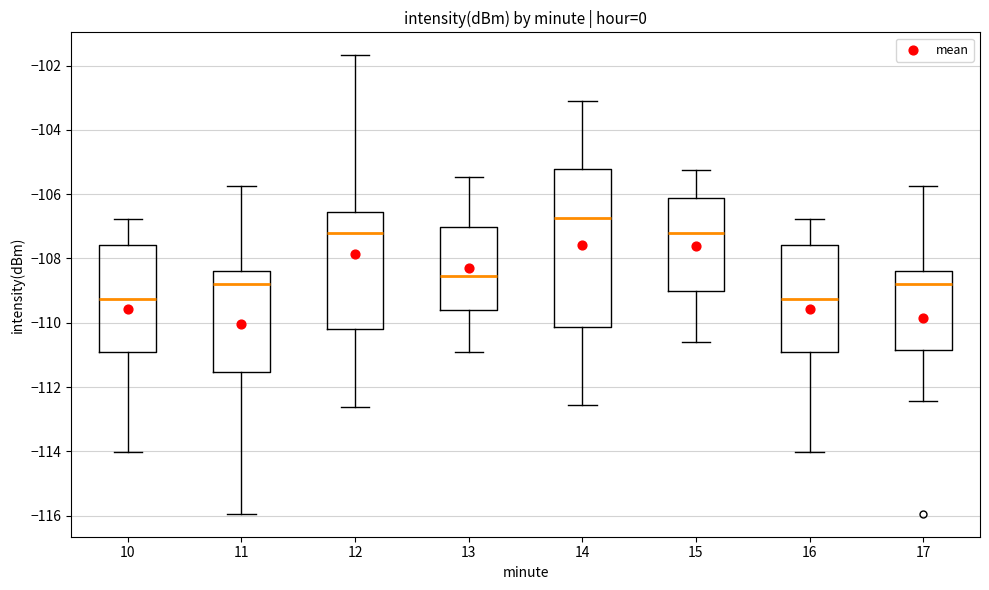

Reading left to right, read every box against the y-axis: the position of its median line, the range the box covers, and the ends of its whiskers. The values are not printed on the chart, so give them approximately, as read against the axis.

10: median -109.2, box -111.0 to -107.6, whiskers -114.0 to -106.8
11: median -108.8, box -111.6 to -108.4, whiskers -116.0 to -105.8
12: median -107.2, box -110.2 to -106.6, whiskers -112.6 to -101.6
13: median -108.6, box -109.6 to -107.0, whiskers -111.0 to -105.4
14: median -106.8, box -110.2 to -105.2, whiskers -112.6 to -103.0
15: median -107.2, box -109.0 to -106.2, whiskers -110.6 to -105.2
16: median -109.2, box -111.0 to -107.6, whiskers -114.0 to -106.8
17: median -108.8, box -110.8 to -108.4, whiskers -112.4 to -105.8